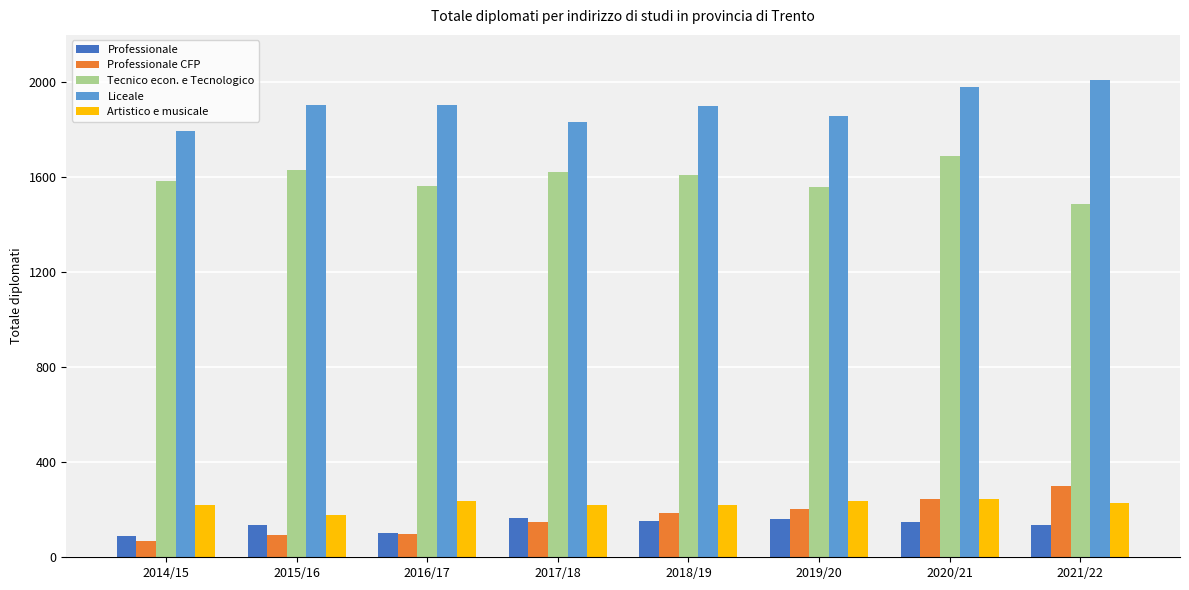

What is the lowest value of the Liceale series?

1796